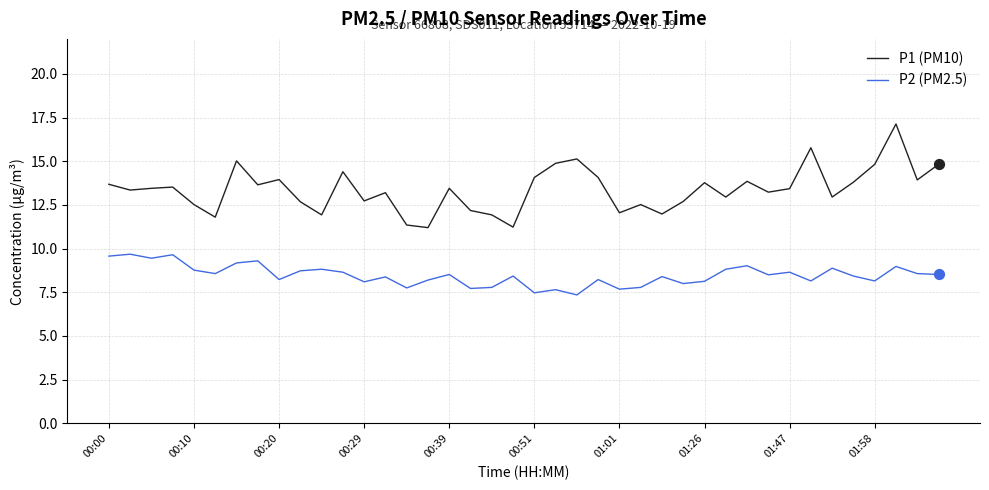

Which series has the largest total across all categories?

P1 (PM10)